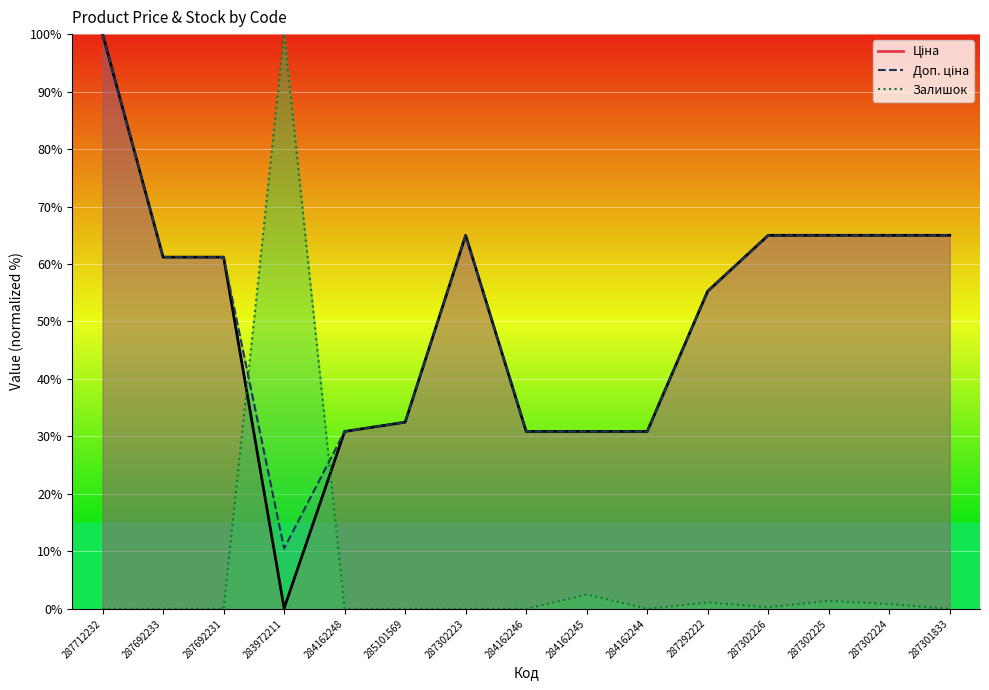

What is the label of the 10th point from the left?

284162244